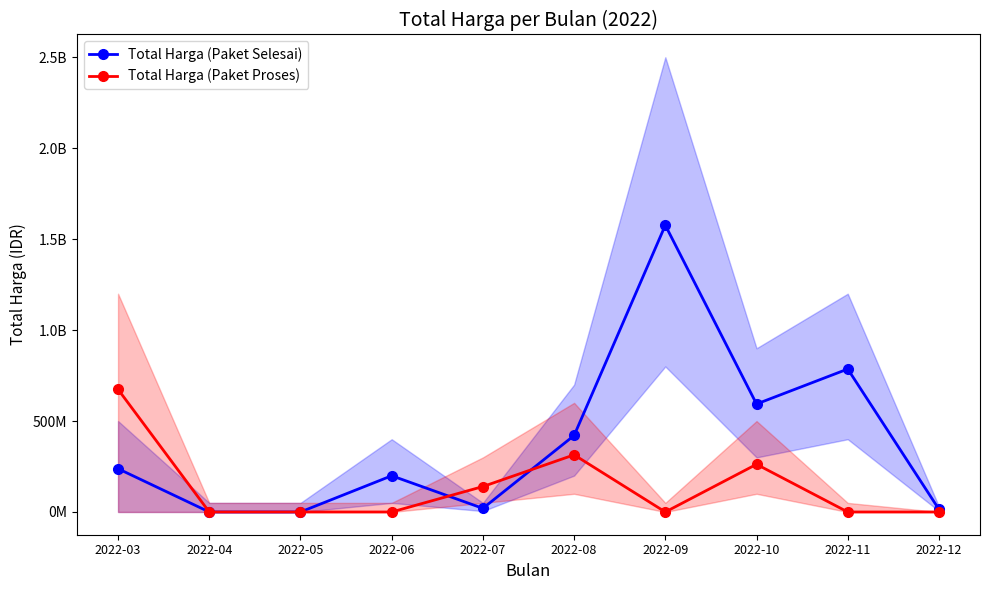

Reading left to right, extract all data points from this chart.

Total Harga (Paket Selesai): 2022-03=237902940	2022-04=0	2022-05=0	2022-06=199200000	2022-07=19950000	2022-08=420525000	2022-09=1576477000	2022-10=593603000	2022-11=785957000	2022-12=14750000
Total Harga (Paket Proses): 2022-03=674057780	2022-04=0	2022-05=0	2022-06=0	2022-07=139800000	2022-08=314121780	2022-09=0	2022-10=262118150	2022-11=0	2022-12=0